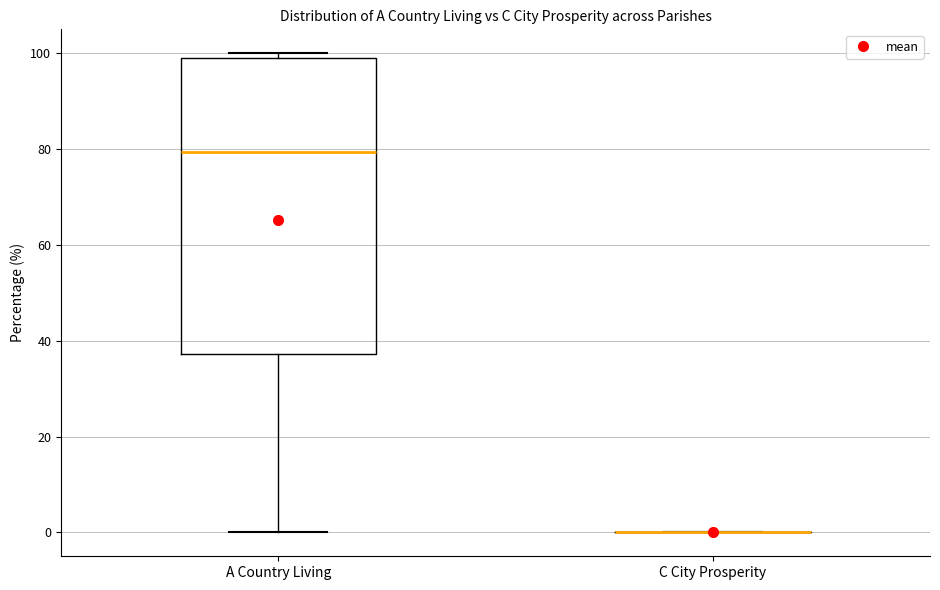

Reading left to right, read every box against the y-axis: the position of its median line, the range the box covers, and the ends of its whiskers. The values are not printed on the chart, so give them approximately, as read against the axis.

A Country Living: median 80, box 38 to 100, whiskers 0 to 100 (just above the box's upper edge)
C City Prosperity: box collapsed to a line at 0, whiskers 0 to 0